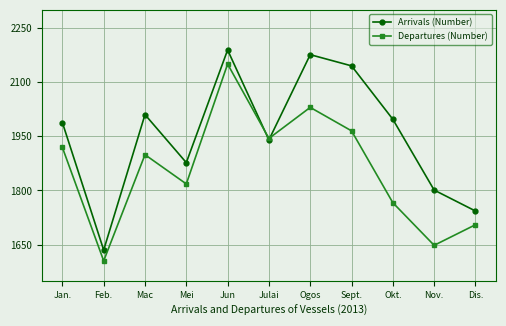

Which category has the lowest value across all series?

Feb.